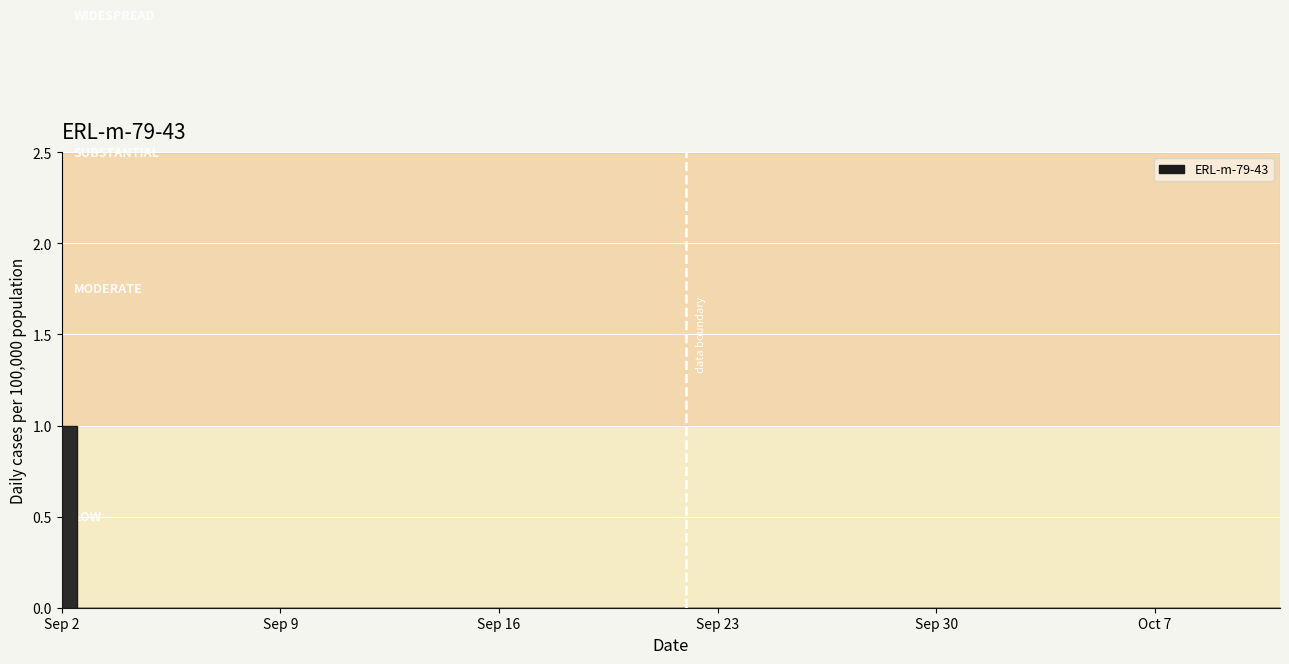

Count the values in the range 0 to 1.

40